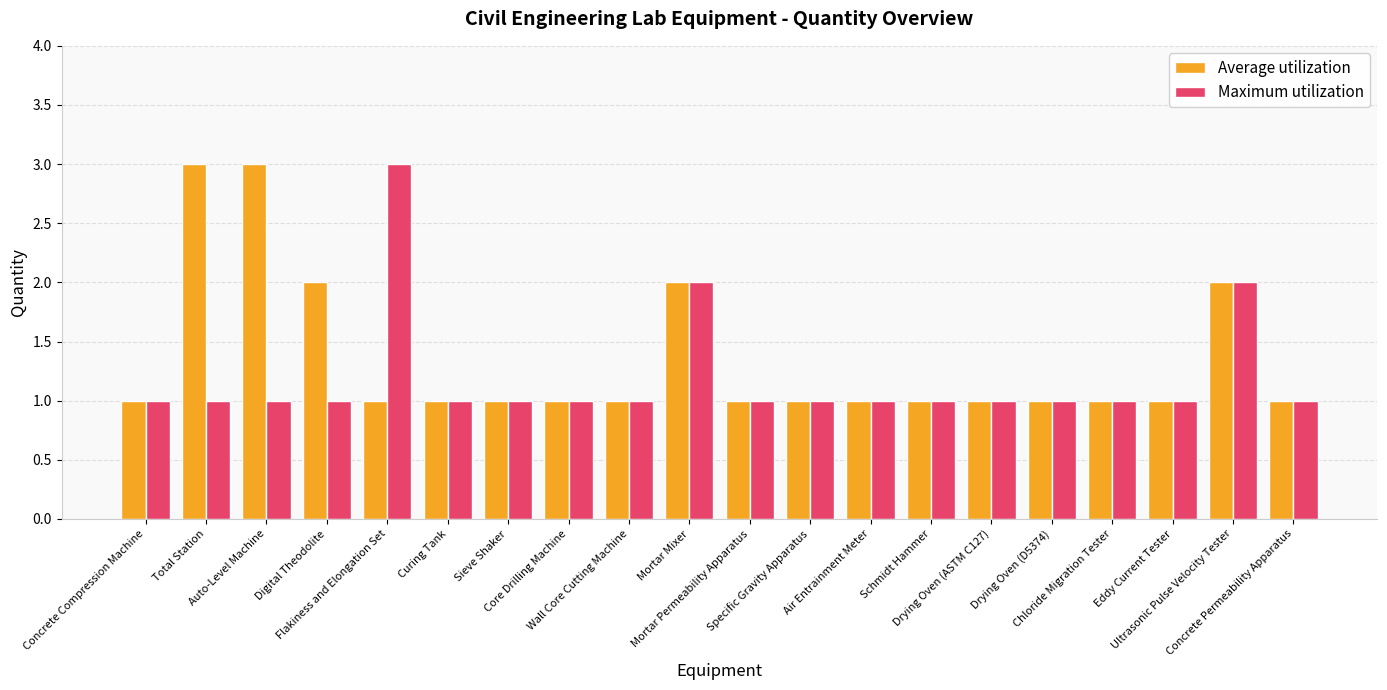

The Maximum utilization series shows 4 at Flakiness and Elongation Set. True or false?

False